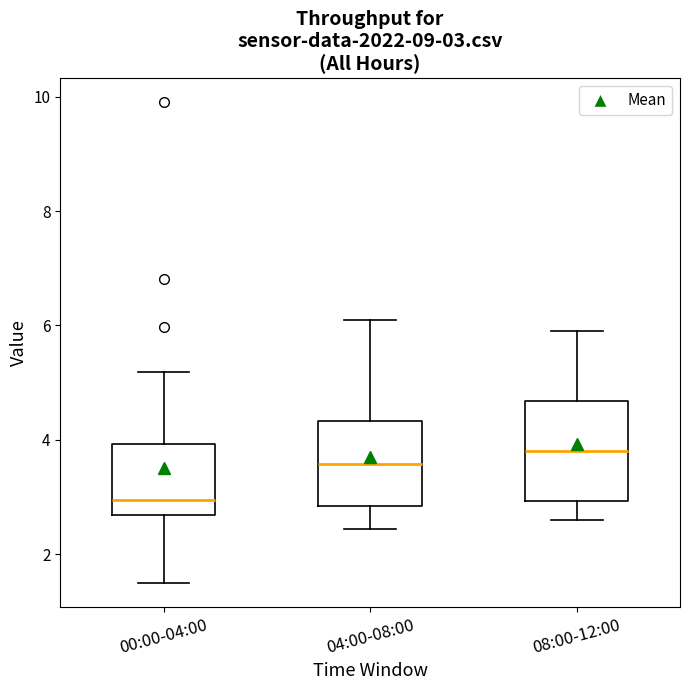

Which box has the highest median line?

08:00-12:00